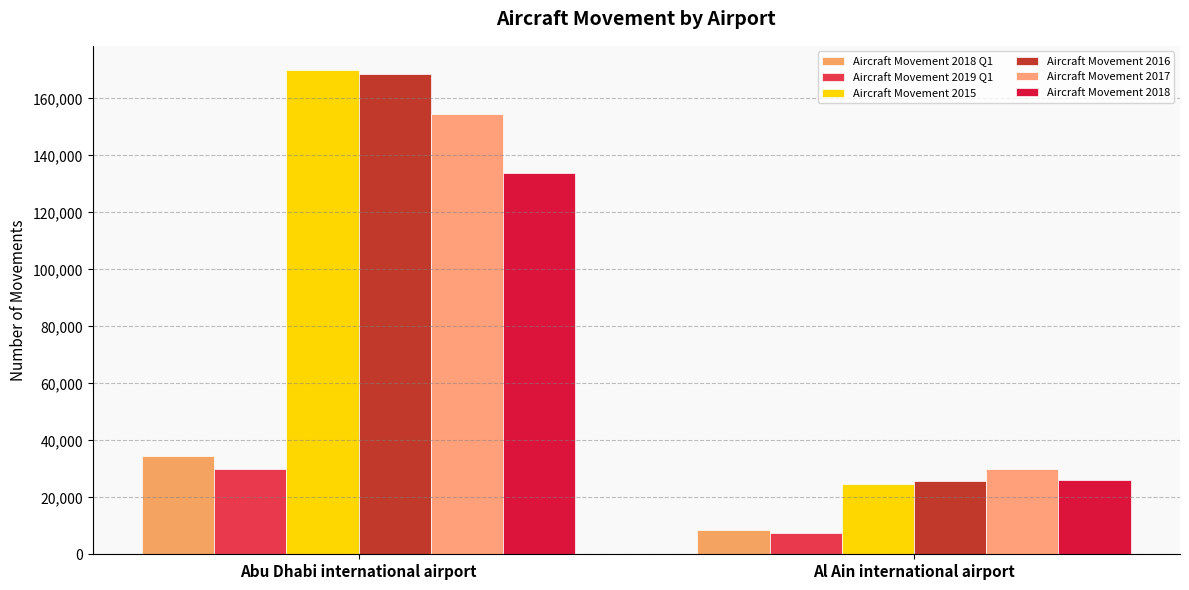

The value of Aircraft Movement 2019 Q1 at Al Ain international airport is 7424. True or false?

True